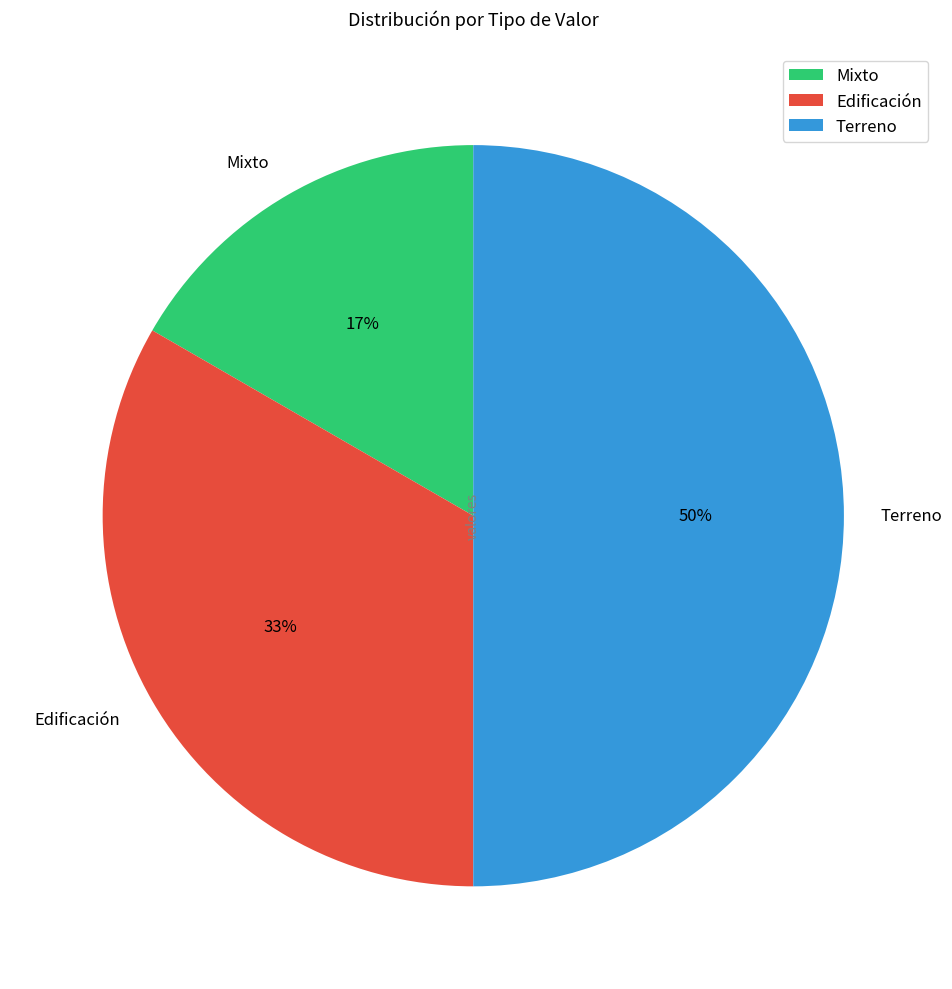

How many slices are in this pie chart?

3